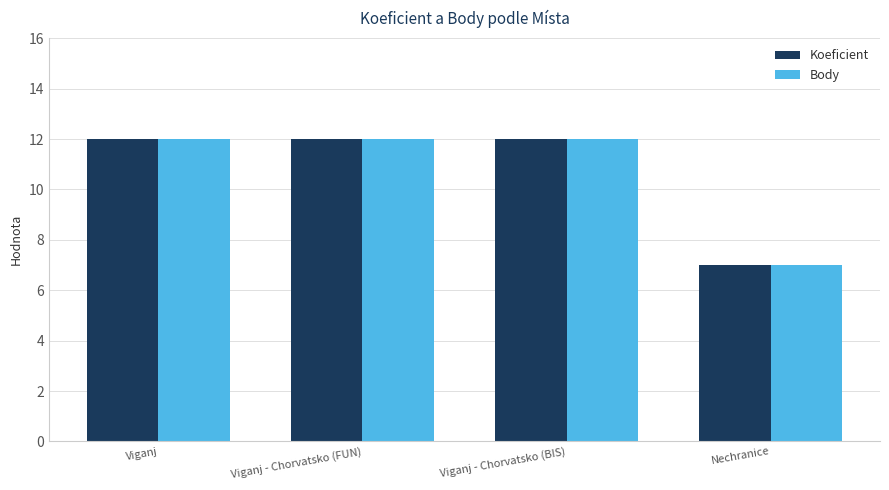

Reading right to left, list all the values displayed in this chart.

Koeficient: 7	12	12	12
Body: 7	12	12	12